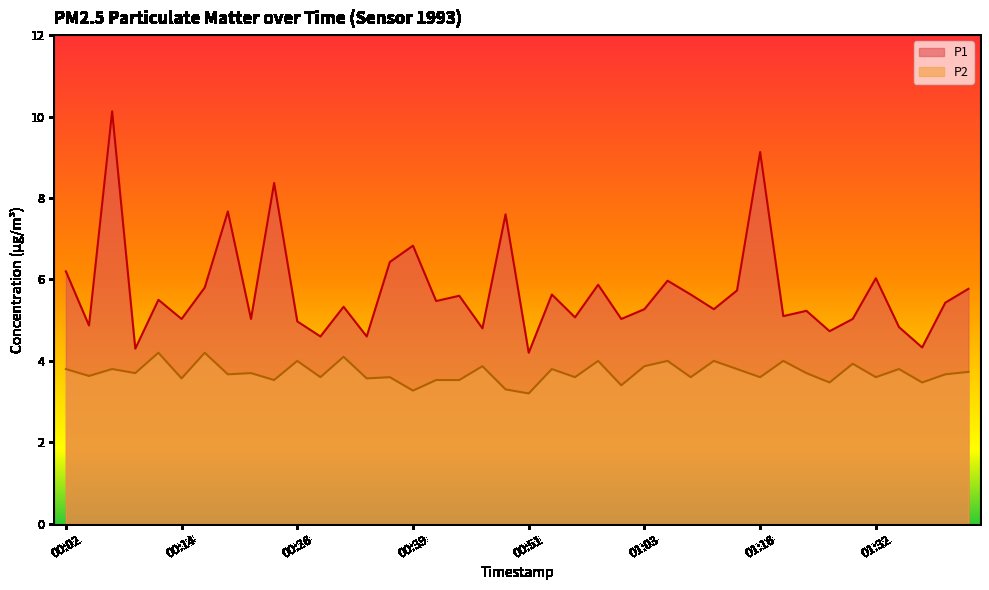

Which has a higher value, 00:16 or 00:51?

00:16